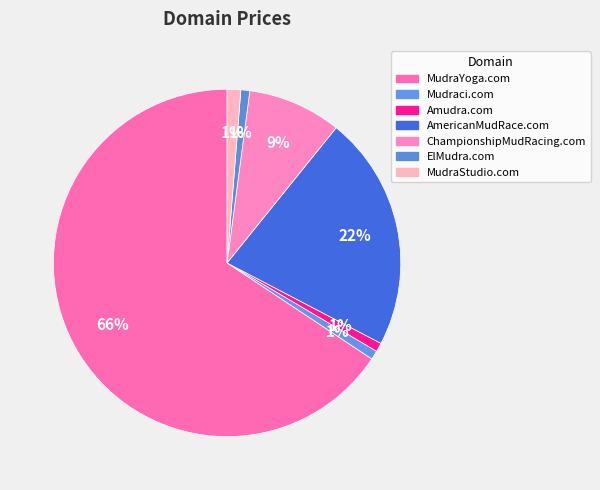

How many slices are in this pie chart?

7